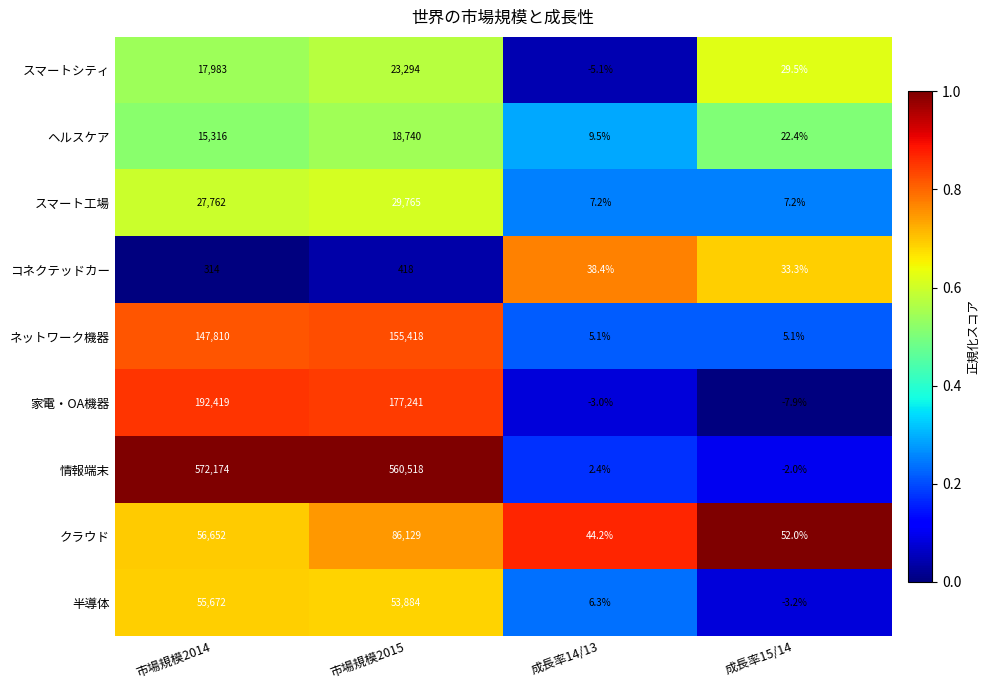

Which series changed the most between 市場規模2014 and 市場規模2015?

クラウド